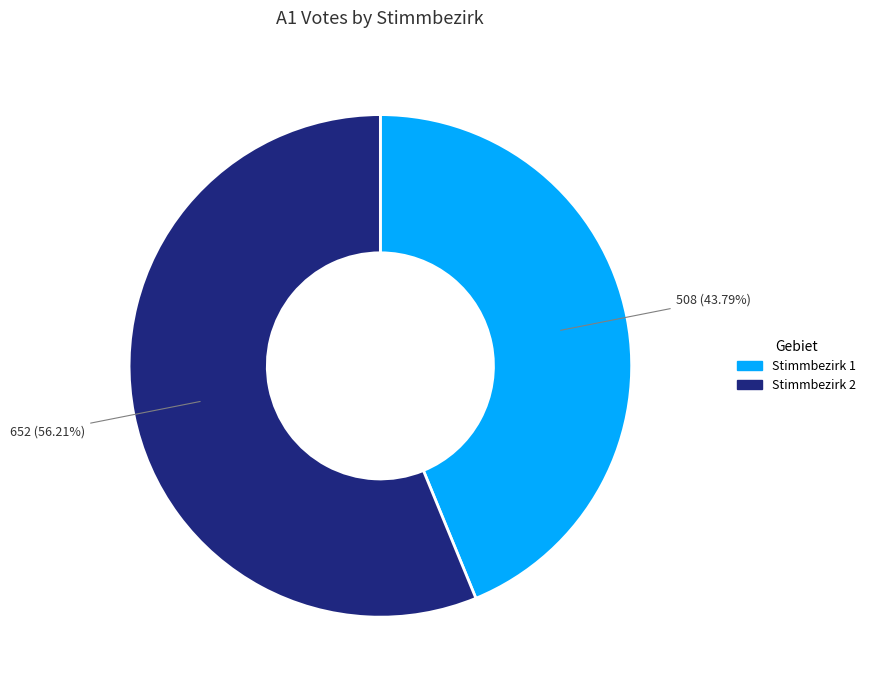

How many segments does this pie chart have?

2